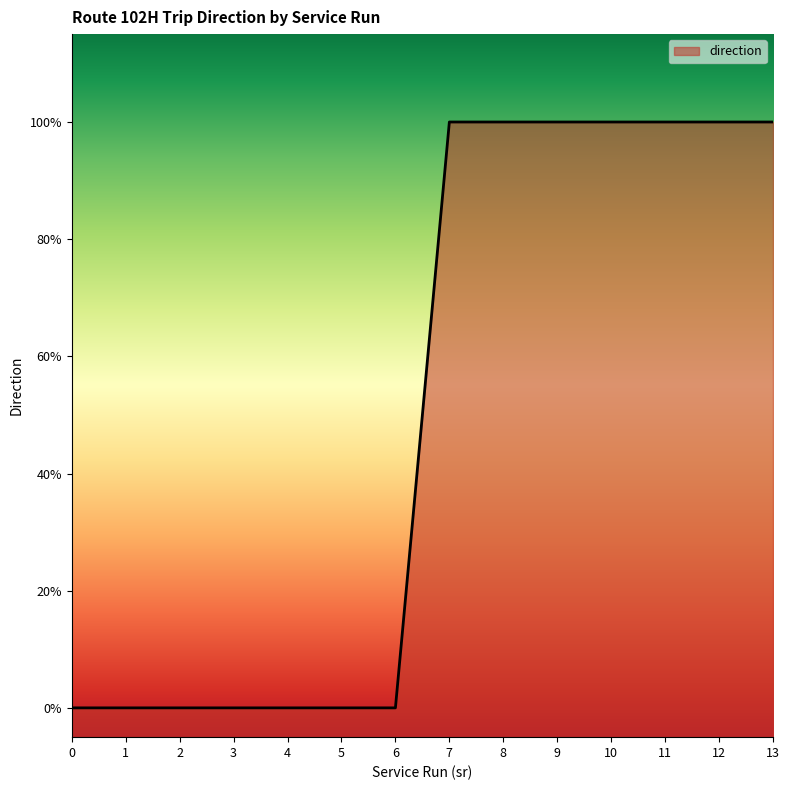

Is it true that the value at 13 is 1?

True